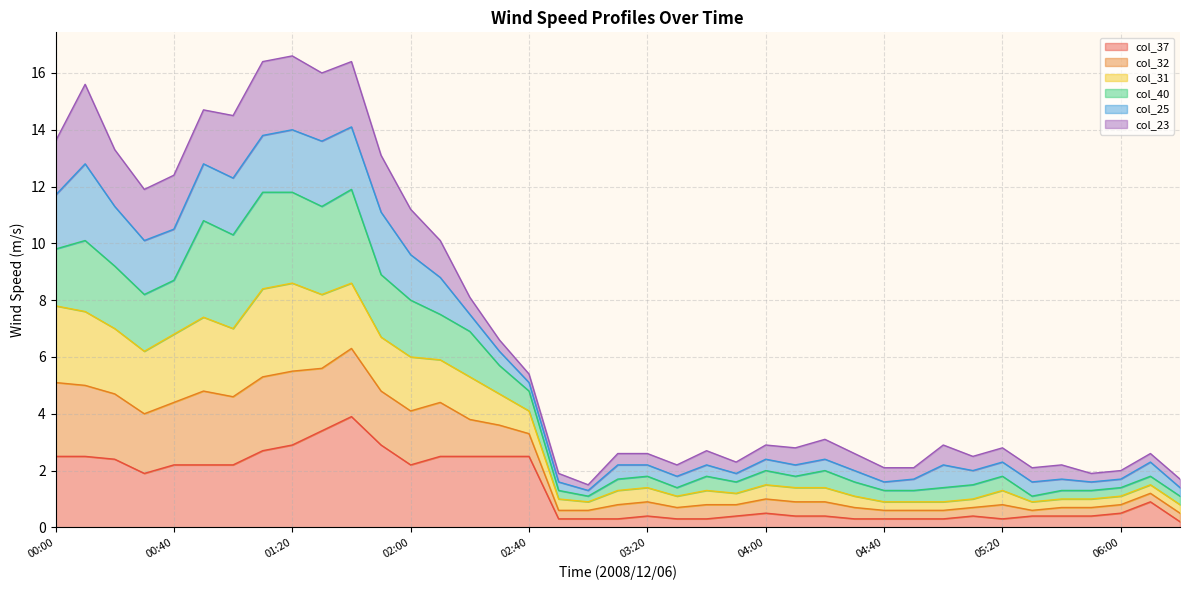

Which label corresponds to the smallest value in the chart?

06:20